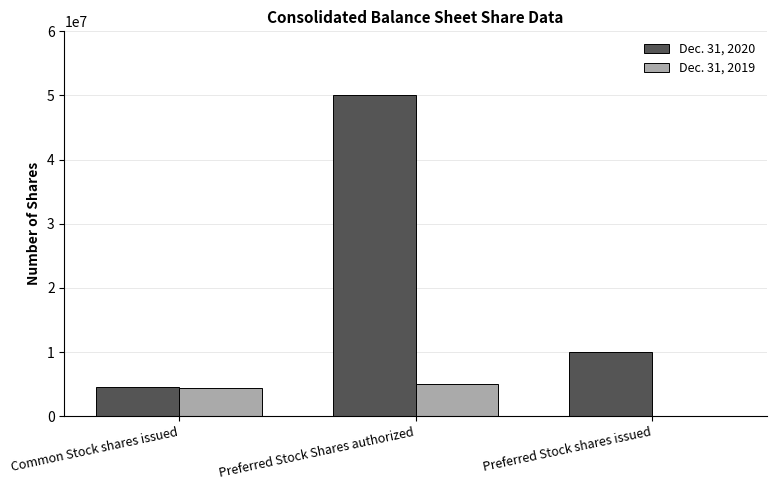

What is the greatest value displayed?

50000000